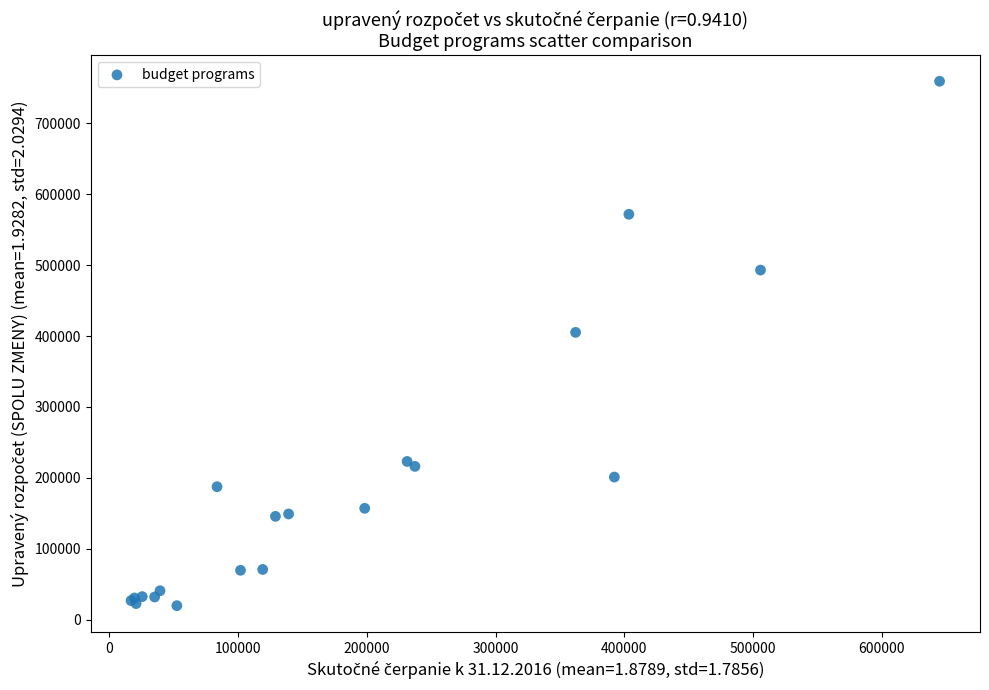

What Y value in the scatter plot is closest to 389552?

405201